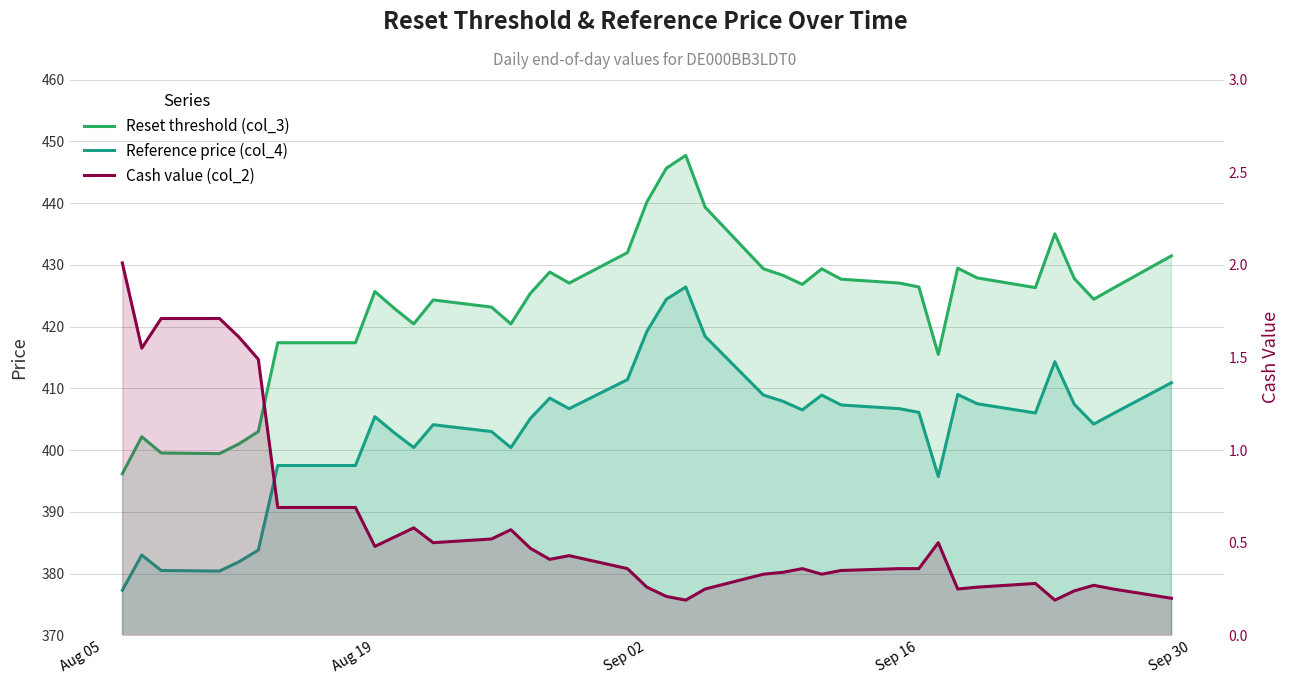

How many interior local peaks does the Cash value (col_2) series have?

7